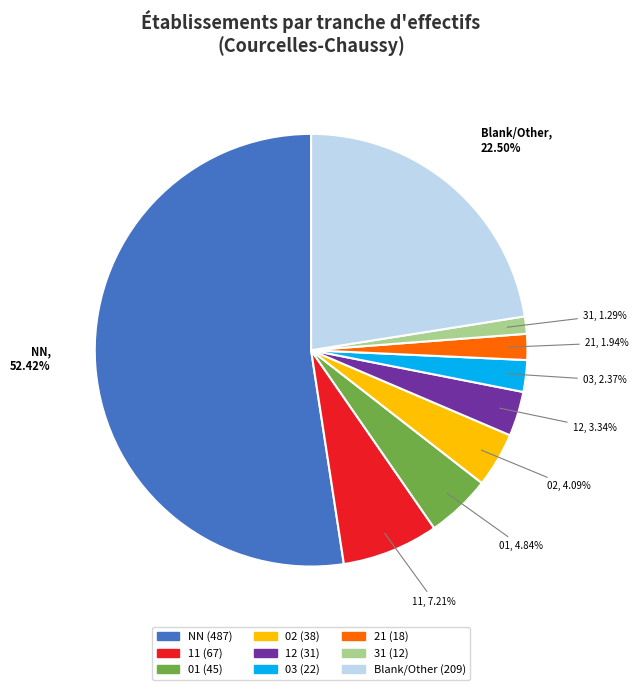

Is there a majority slice in this chart?

Yes